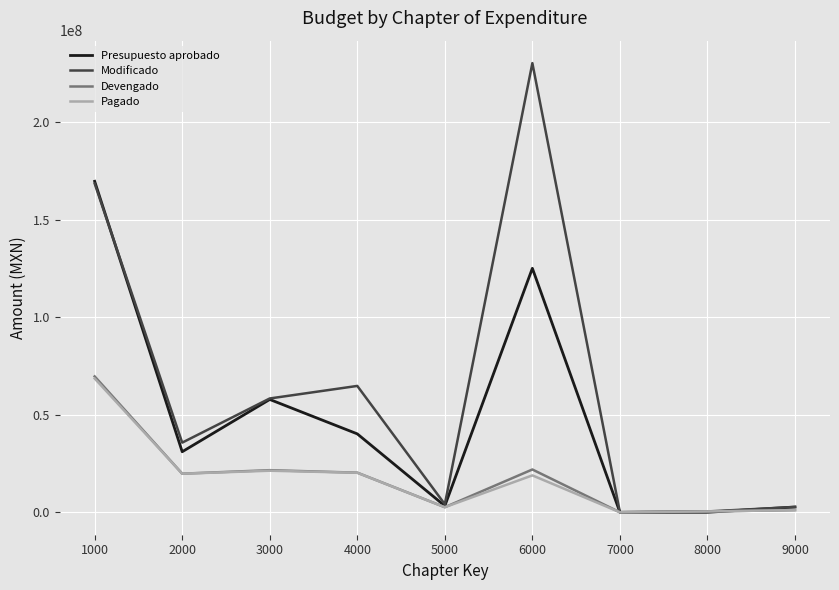

The value of Devengado at 3000 is 21588100.2. True or false?

True